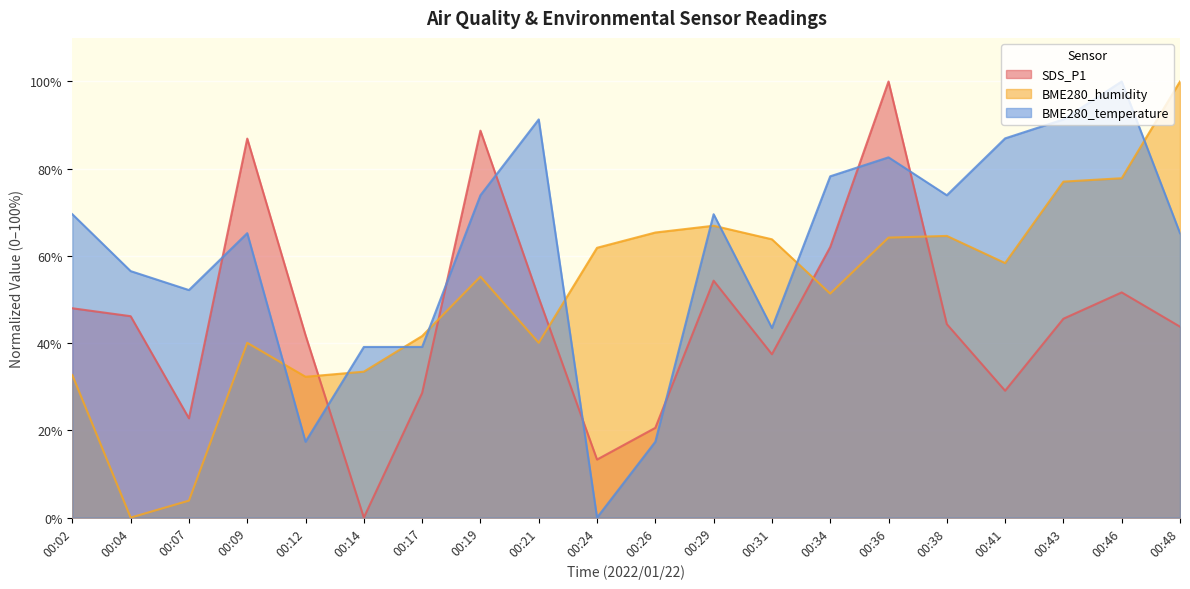

Reading right to left, list all the values displayed in this chart.

SDS_P1: 43.8	51.6	45.6	29.1	44.4	100.0	62.0	37.5	54.3	20.6	13.3	50.4	88.7	28.6	0.0	41.8	86.9	22.8	46.2	48.0
BME280_humidity: 100.0	77.8	77.0	58.4	64.6	64.2	51.4	63.8	66.9	65.4	61.9	40.1	55.3	41.6	33.5	32.3	40.1	3.9	0.0	32.7
BME280_temperature: 65.2	100.0	91.3	87.0	73.9	82.6	78.3	43.5	69.6	17.4	0.0	91.3	73.9	39.1	39.1	17.4	65.2	52.2	56.5	69.6